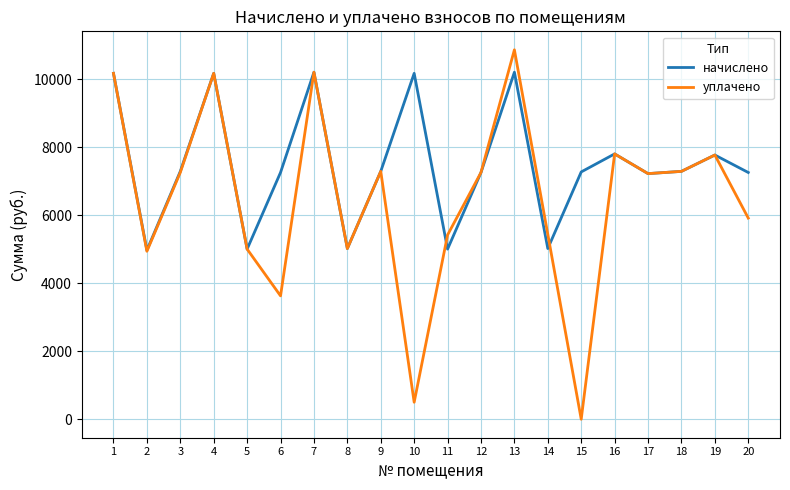

True or false: начислено and уплачено cross at least once.

True